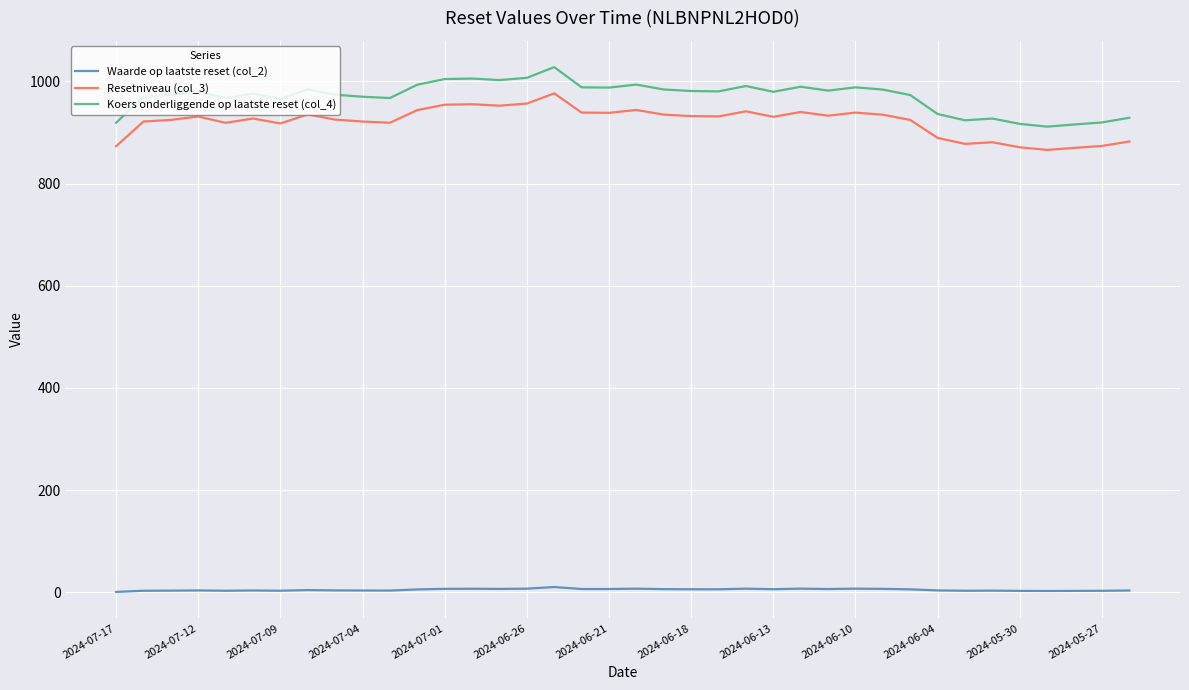

True or false: Resetniveau (col_3) and Waarde op laatste reset (col_2) cross at least once.

False